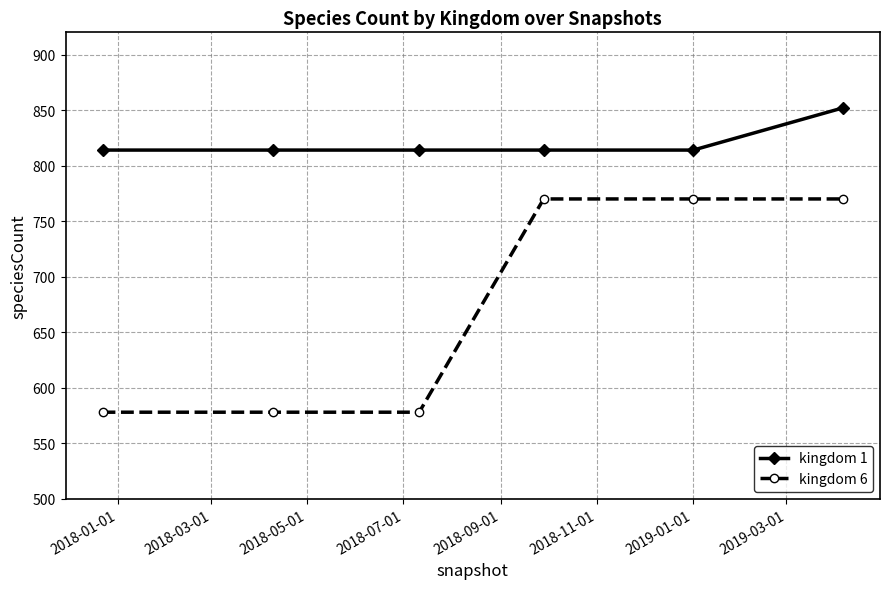

Rank the series by their maximum value, from lowest to highest.

kingdom 6, kingdom 1